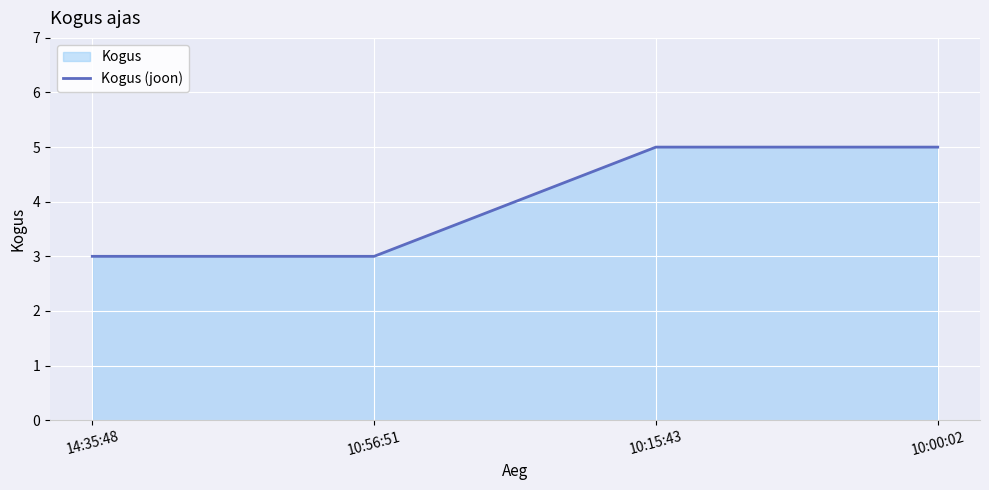

What is the sum of all values?

16